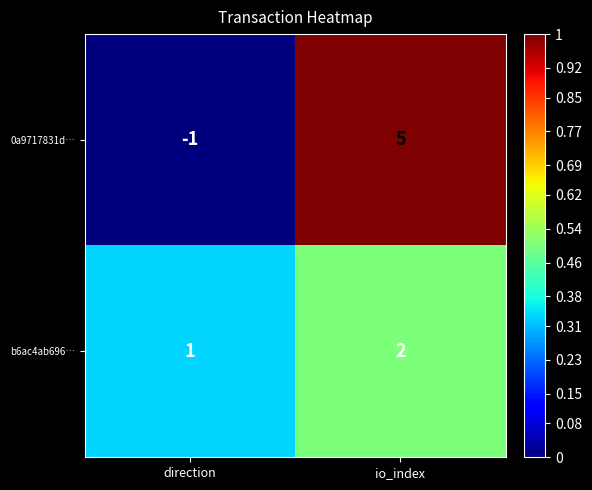

How many distinct data groups are displayed?

2